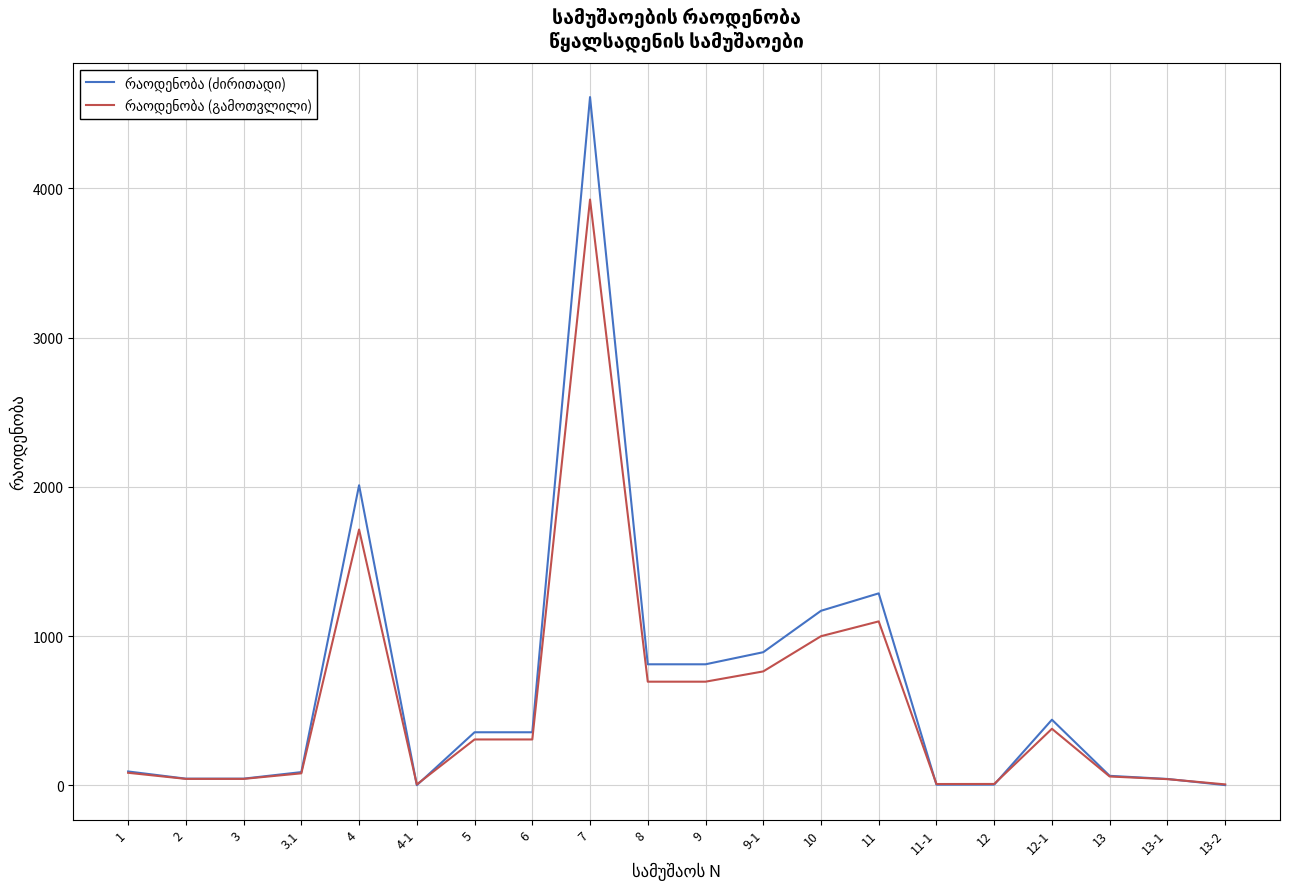

At which category is the sum across all series the highest?

7